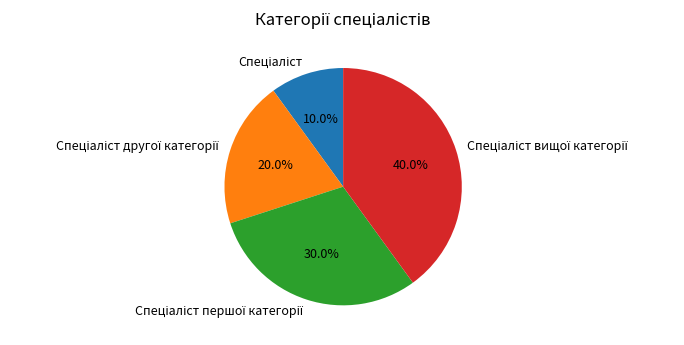

Does any single category account for the majority?

No